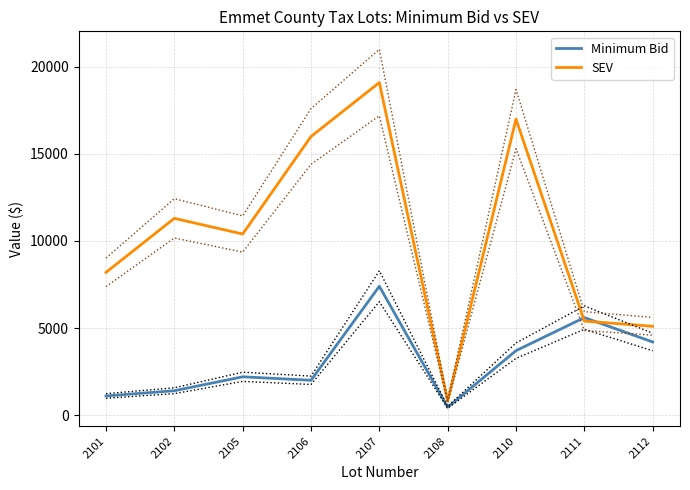

Rank the categories by Minimum Bid value from lowest to highest.

2108, 2101, 2102, 2106, 2105, 2110, 2112, 2111, 2107